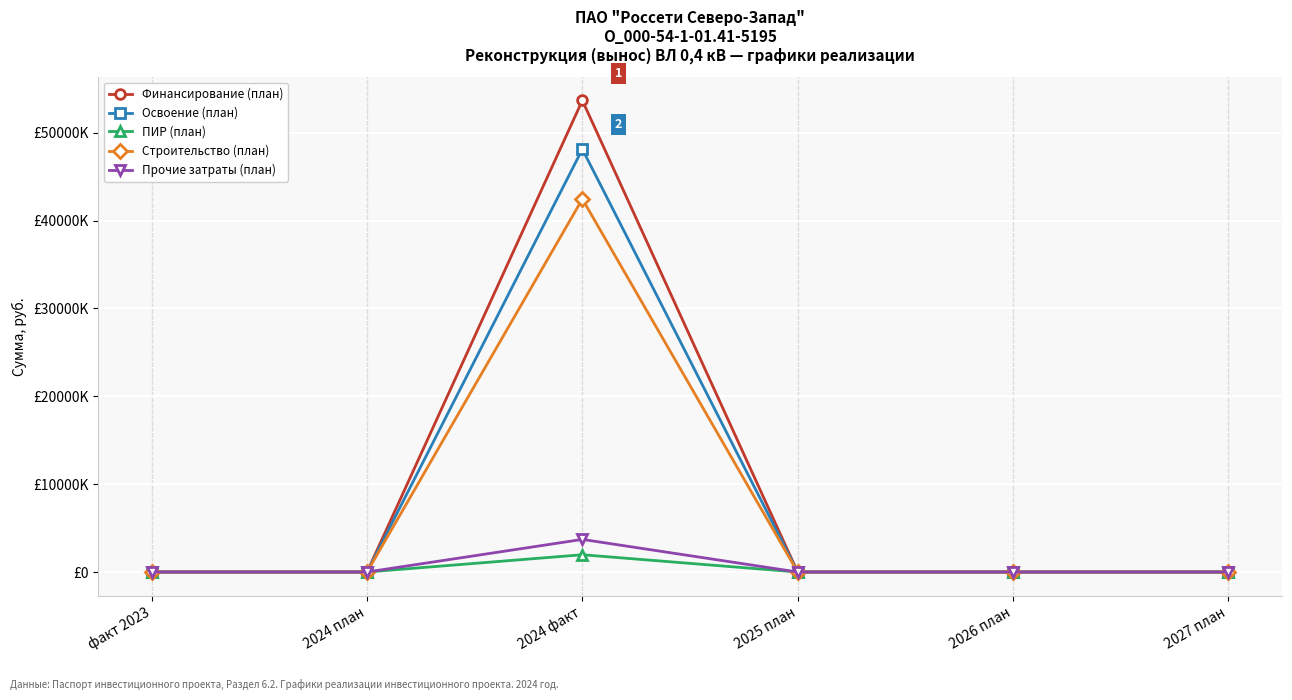

Reading left to right, list all the values displayed in this chart.

Финансирование (план): 0	0	53666097	0	0	0
Освоение (план): 0	0	48116837	0	0	0
ПИР (план): 0	0	1963578	0	0	0
Строительство (план): 0	0	42443959	0	0	0
Прочие затраты (план): 0	0	3709300	0	0	0